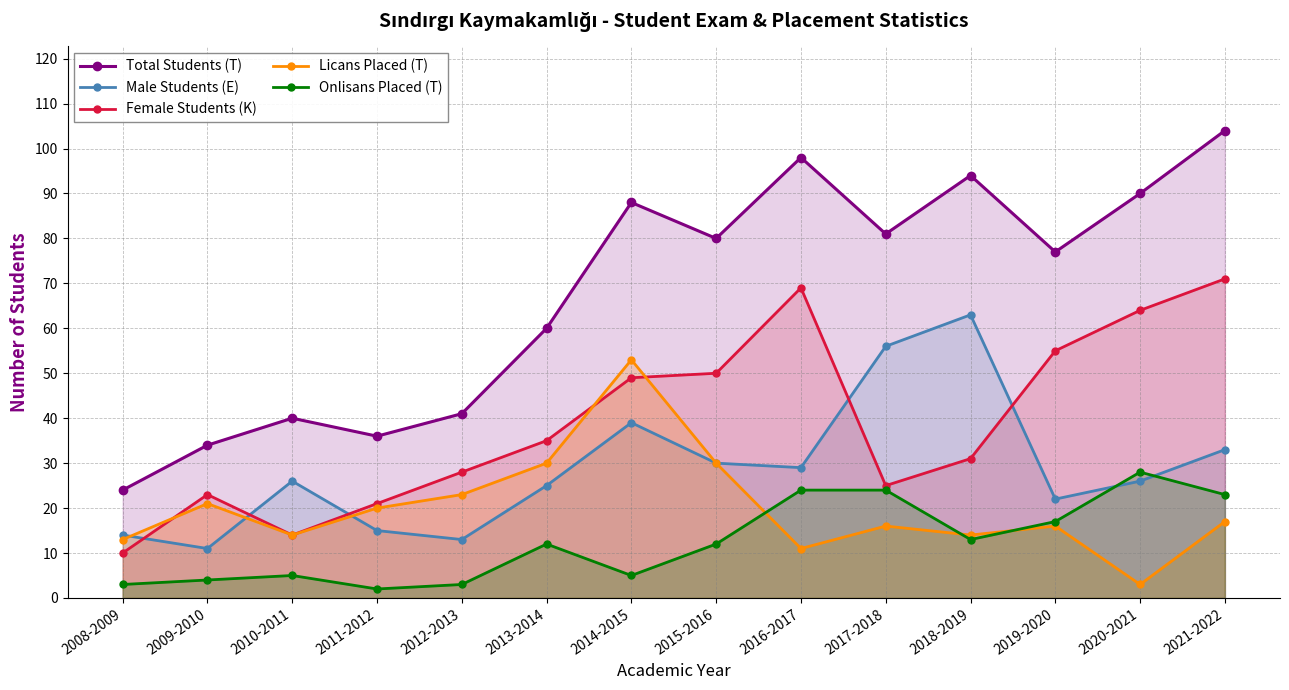

Rank the series by their maximum value, from highest to lowest.

Total Students (T), Female Students (K), Male Students (E), Licans Placed (T), Onlisans Placed (T)